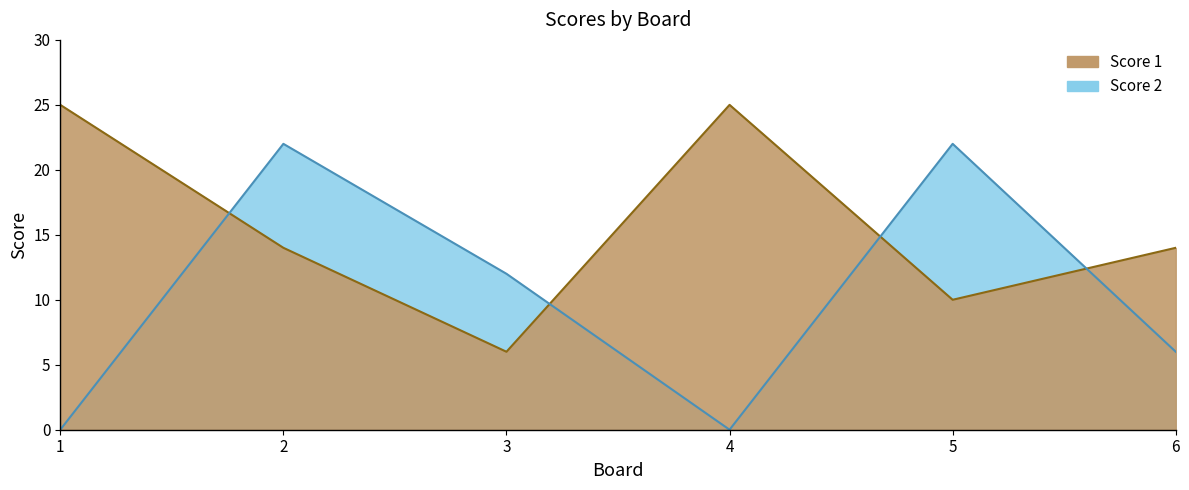

How many lines are shown in the chart?

2